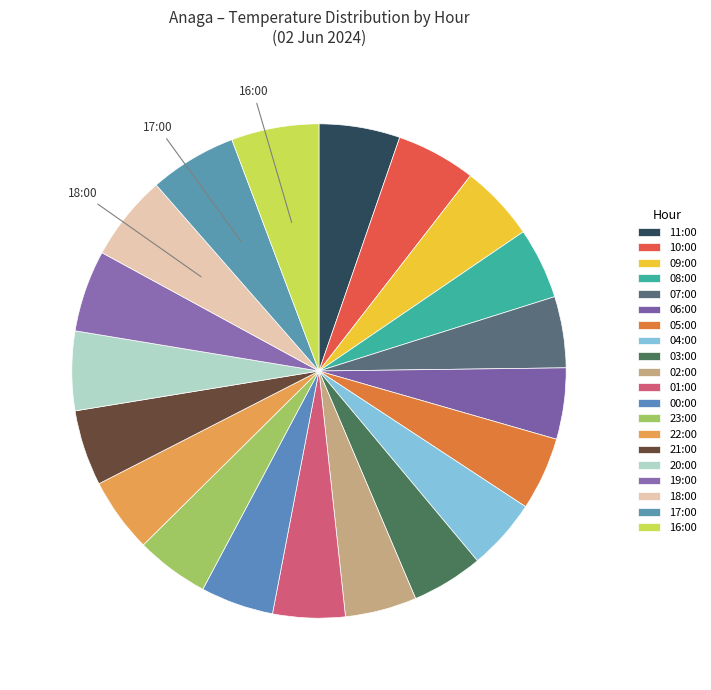

Rank the categories by value from highest to lowest.

16:00, 17:00, 18:00, 19:00, 11:00, 10:00, 20:00, 09:00, 21:00, 22:00, 05:00, 23:00, 00:00, 01:00, 04:00, 03:00, 02:00, 08:00, 07:00, 06:00